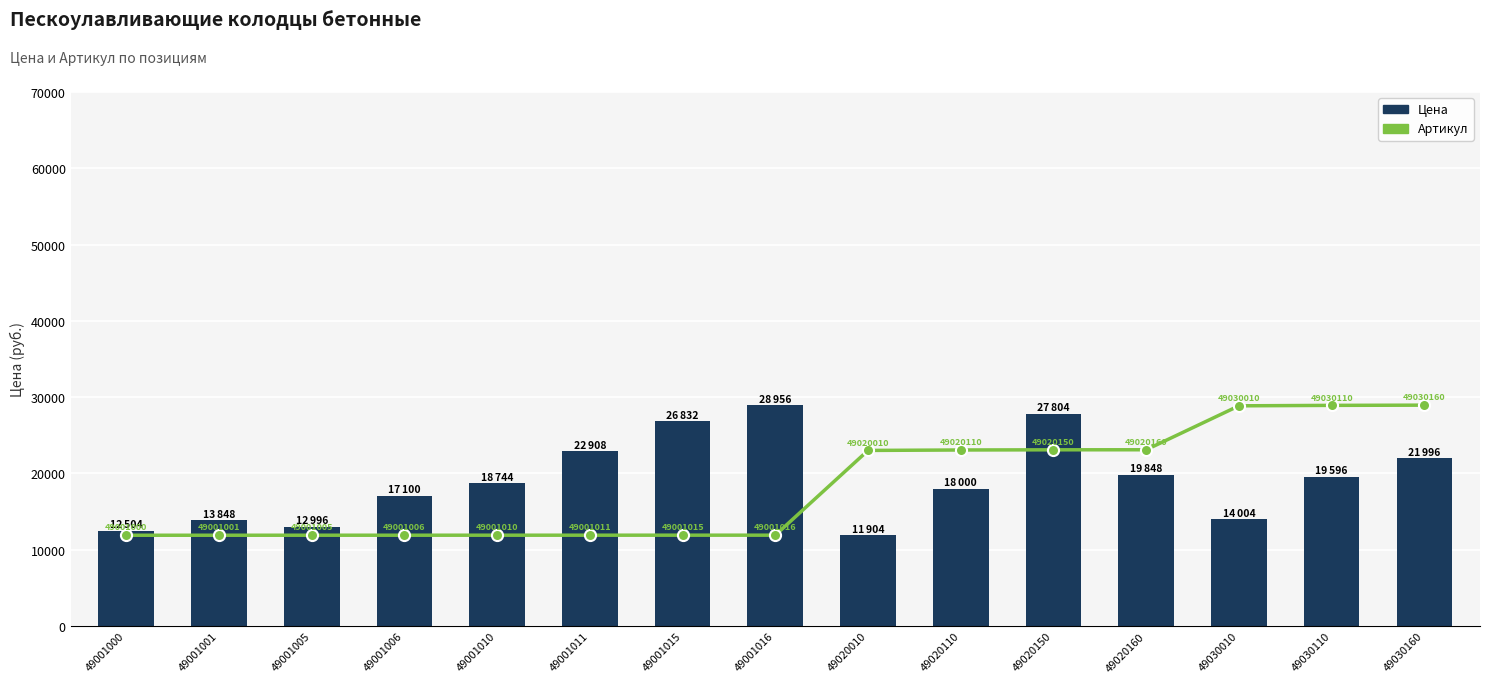

What is the spread (max minus min) of values at 49001005?

1089.1